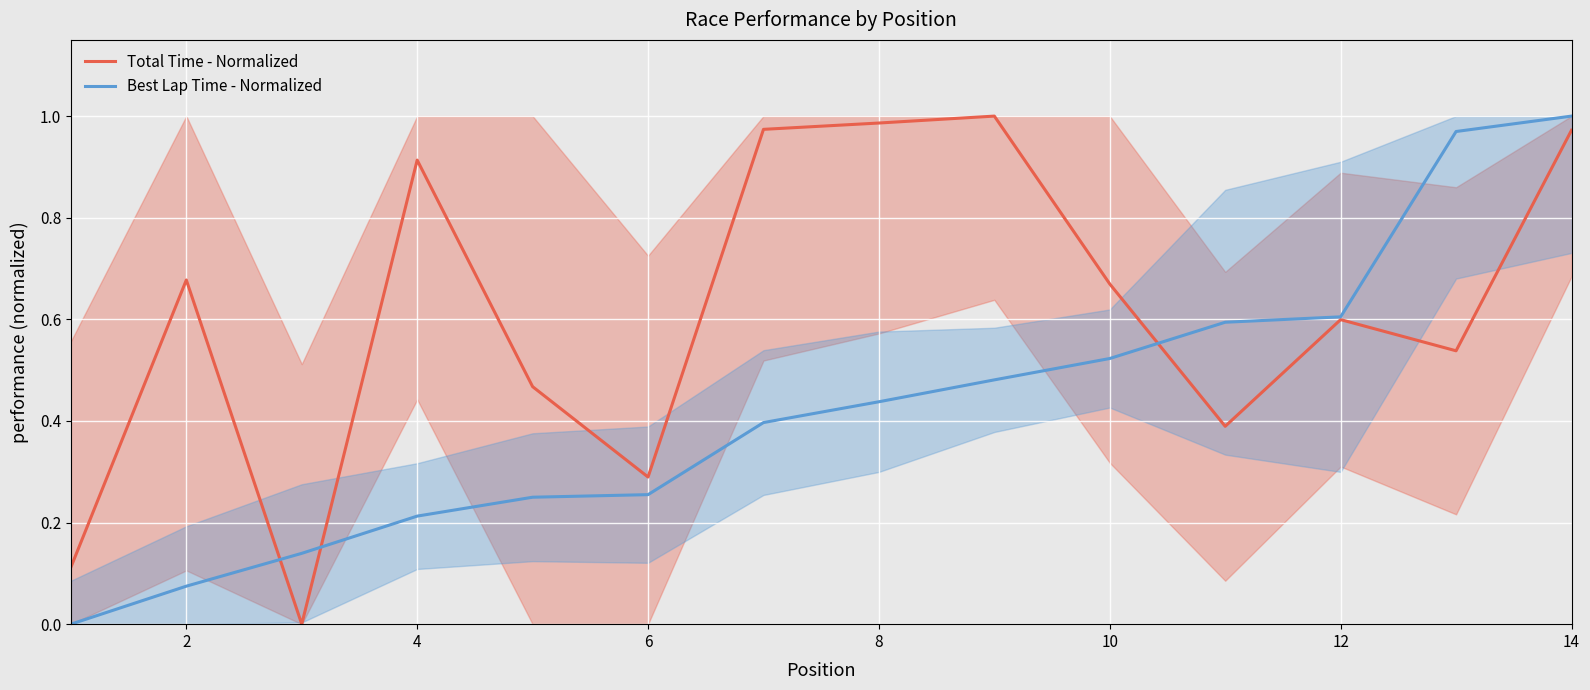

After their last crossing, which series has the higher values: Best Lap Time - Normalized or Total Time - Normalized?

Best Lap Time - Normalized